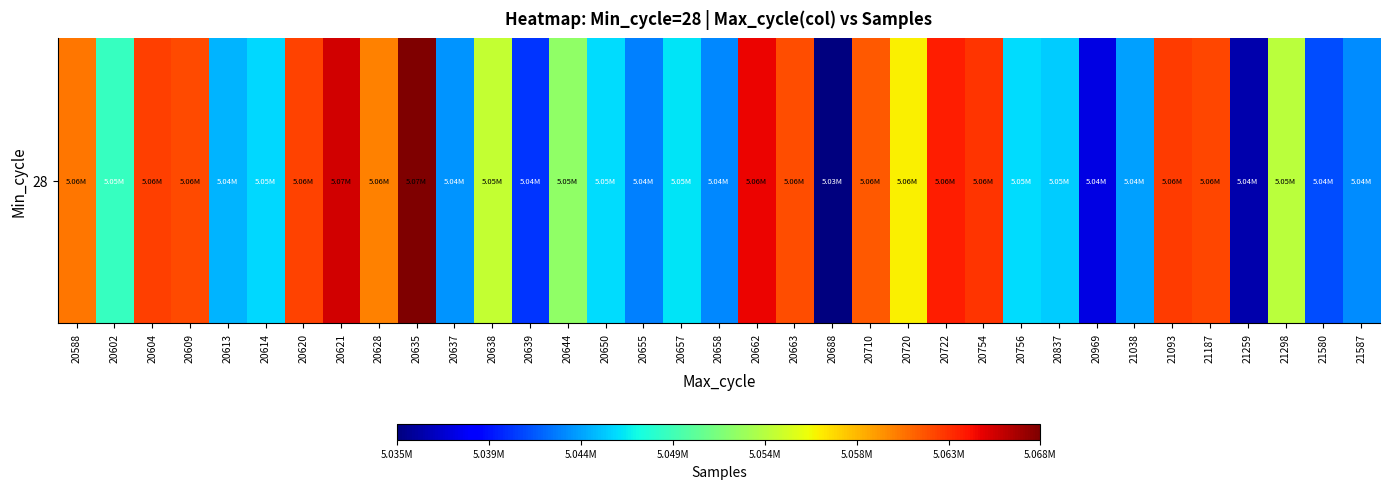

What is the greatest value displayed?

5067743